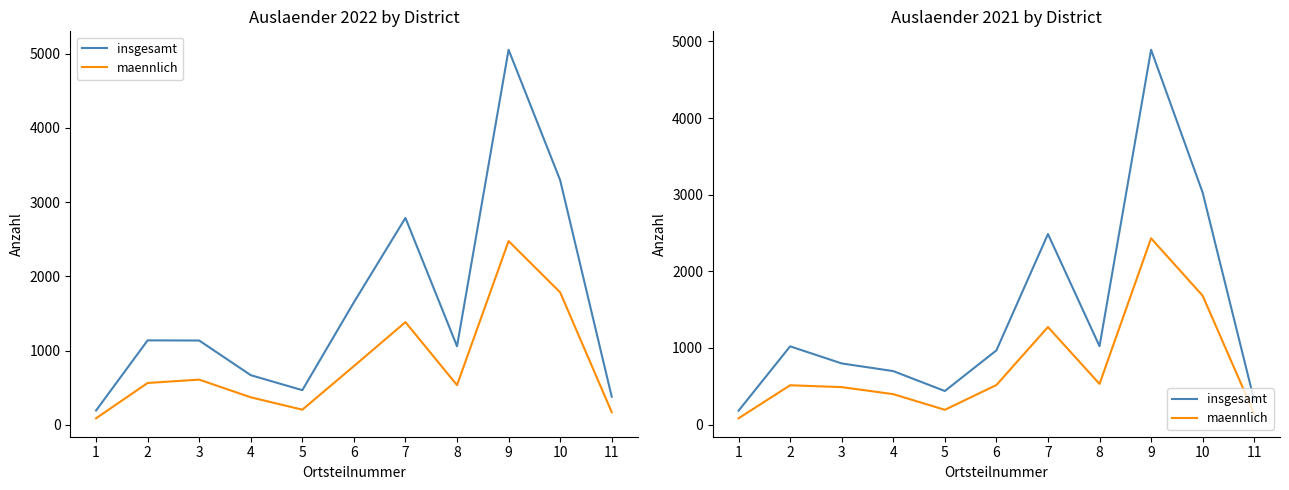

Is it true that maennlich equals 44 at 1?

False